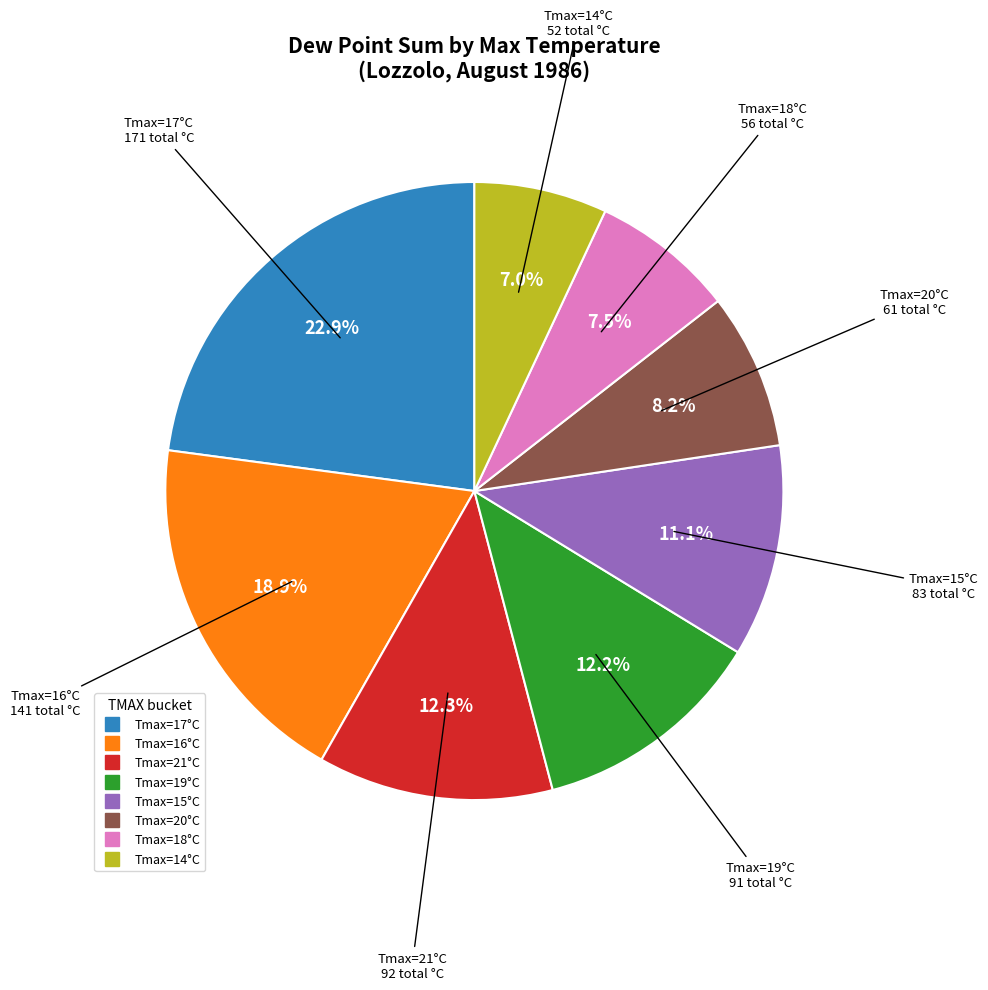

To the nearest percent, what is the difference between the largest and smallest slice percentages?

16%